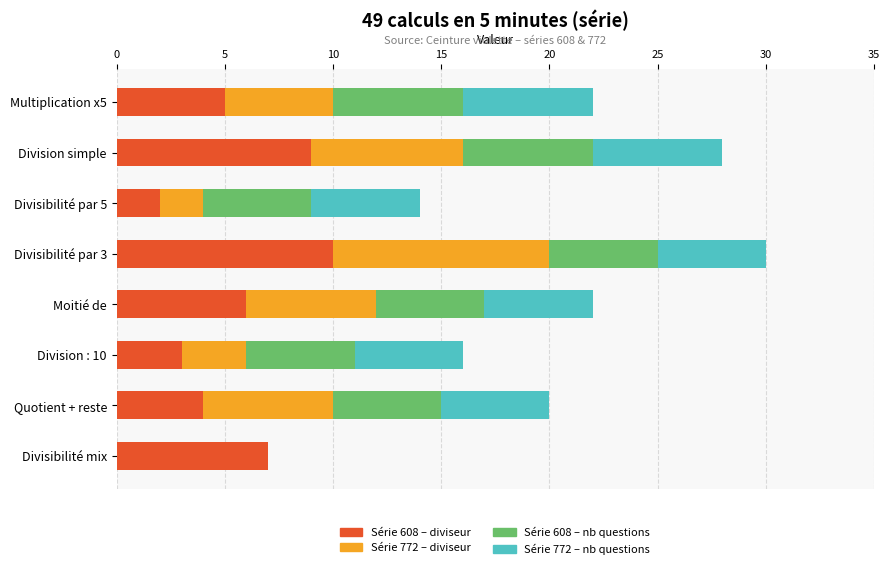

Is it true that Série 608 – diviseur equals 11 at Moitié de?

False